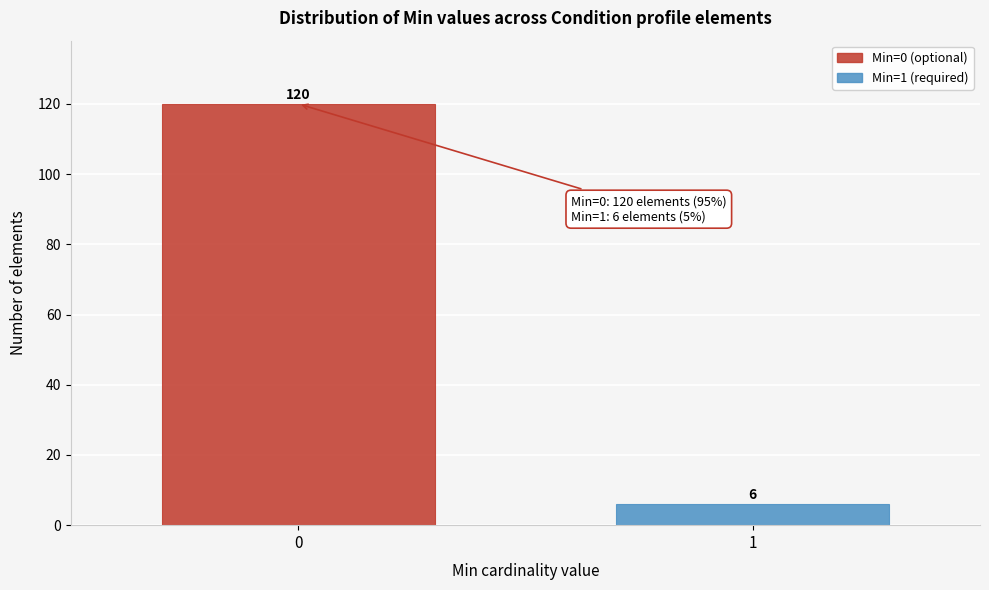

Reading left to right, extract all data points from this chart.

120	6